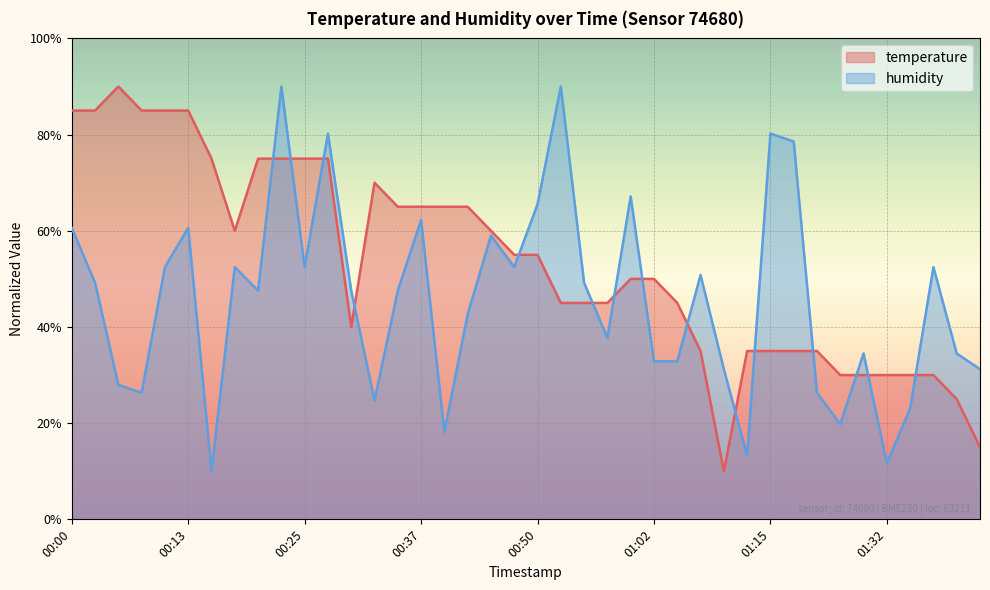

Which series has the largest total across all categories?

temperature